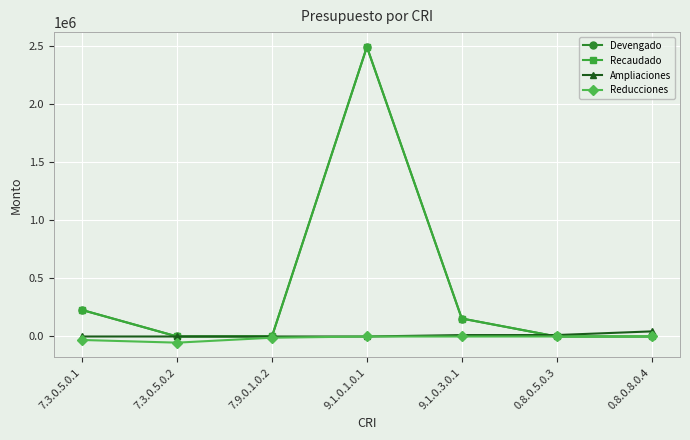

True or false: Recaudado and Reducciones cross at least once.

False